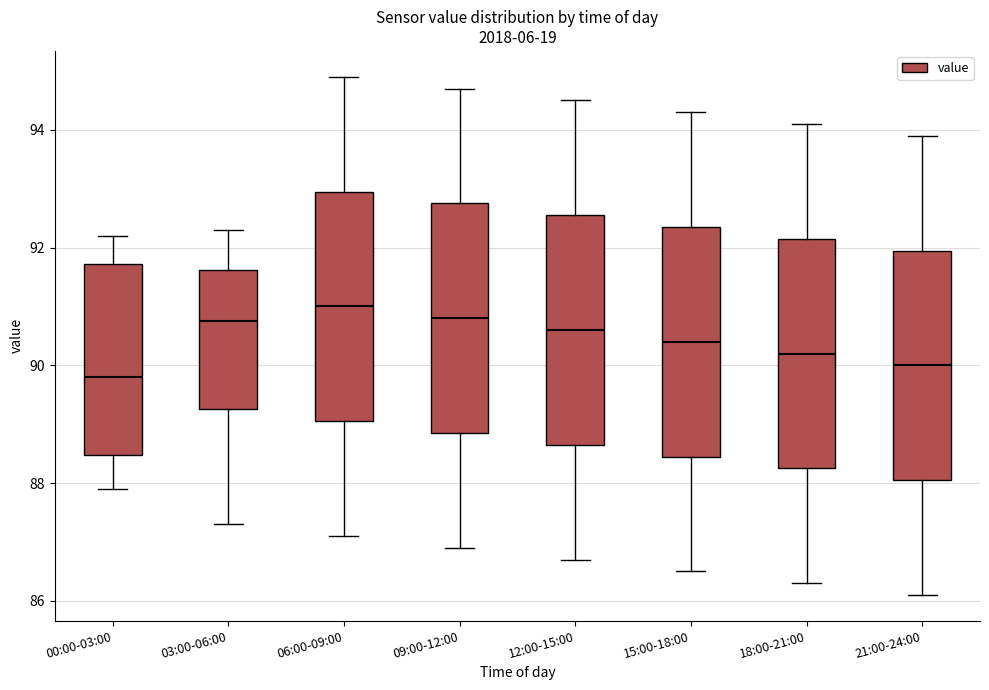

Reading left to right, transcribe this box plot: for each box, give where its median line is, the range the box spans, and where its two whiskers end, as read against the y-axis. The values are not printed on the chart, so give them approximately, as read against the axis.

00:00-03:00: median 89.8, box 88.4 to 91.8, whiskers 88.0 to 92.2
03:00-06:00: median 90.8, box 89.2 to 91.6, whiskers 87.4 to 92.4
06:00-09:00: median 91.0, box 89.0 to 93.0, whiskers 87.2 to 95.0
09:00-12:00: median 90.8, box 88.8 to 92.8, whiskers 87.0 to 94.8
12:00-15:00: median 90.6, box 88.6 to 92.6, whiskers 86.8 to 94.6
15:00-18:00: median 90.4, box 88.4 to 92.4, whiskers 86.6 to 94.4
18:00-21:00: median 90.2, box 88.2 to 92.2, whiskers 86.4 to 94.2
21:00-24:00: median 90.0, box 88.0 to 92.0, whiskers 86.2 to 94.0